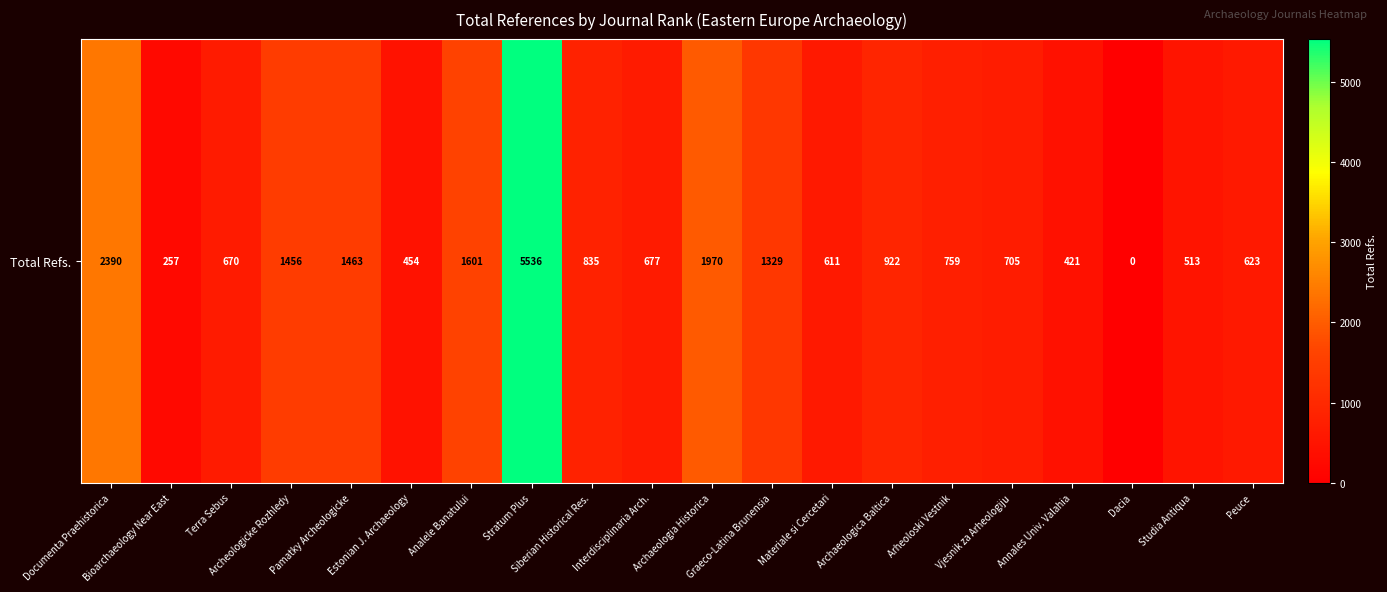

Which has a higher value, Graeco-Latina Brunensia or Pamatky Archeologicke?

Pamatky Archeologicke